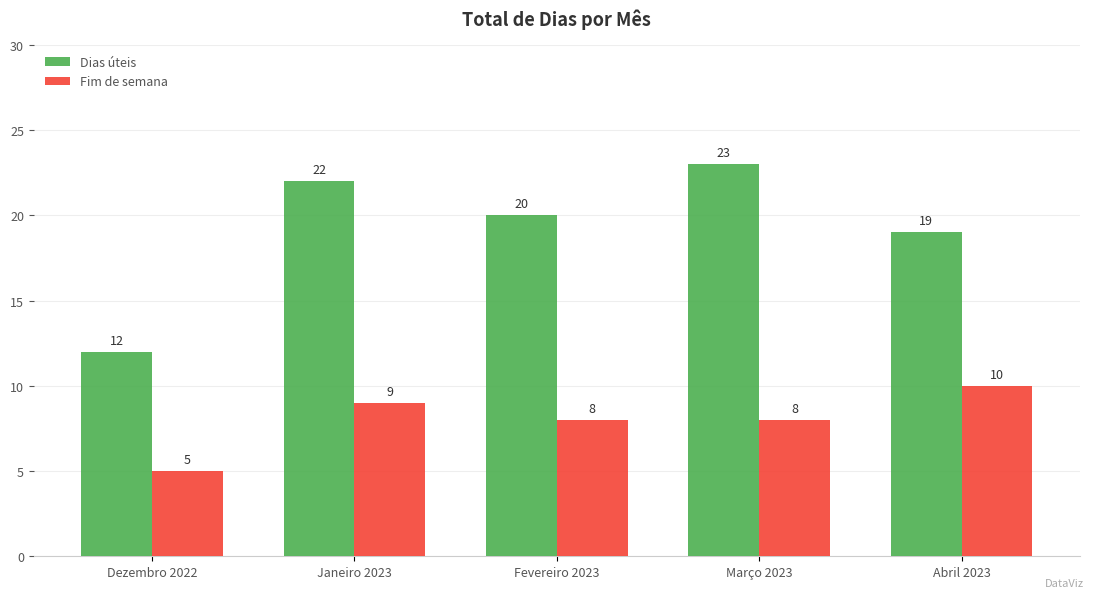

At Abril 2023, list the series in order from largest to smallest.

Dias úteis, Fim de semana